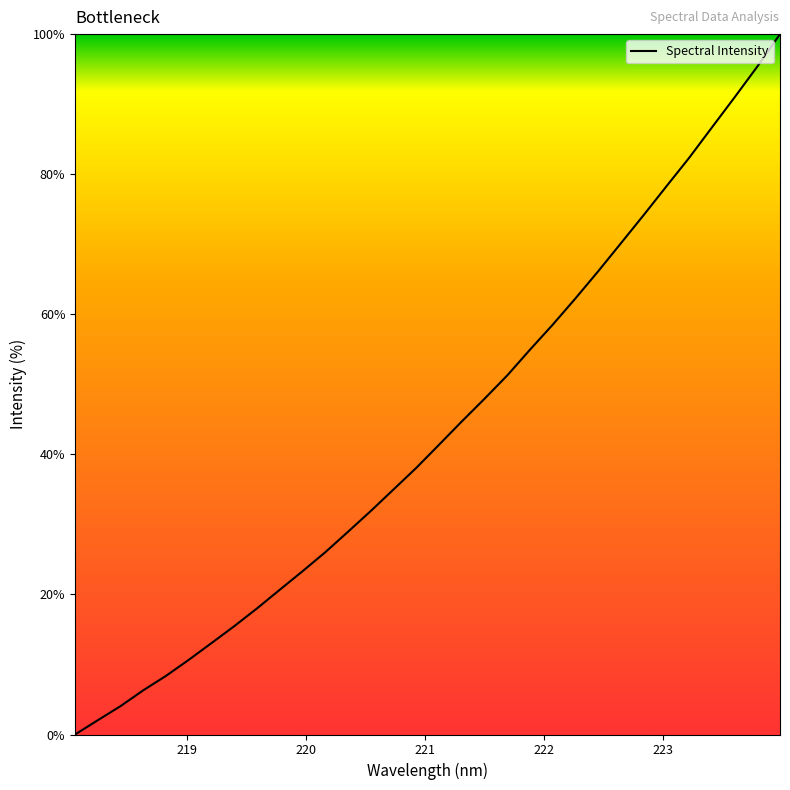

What is the difference between the maximum and minimum values?

100.0